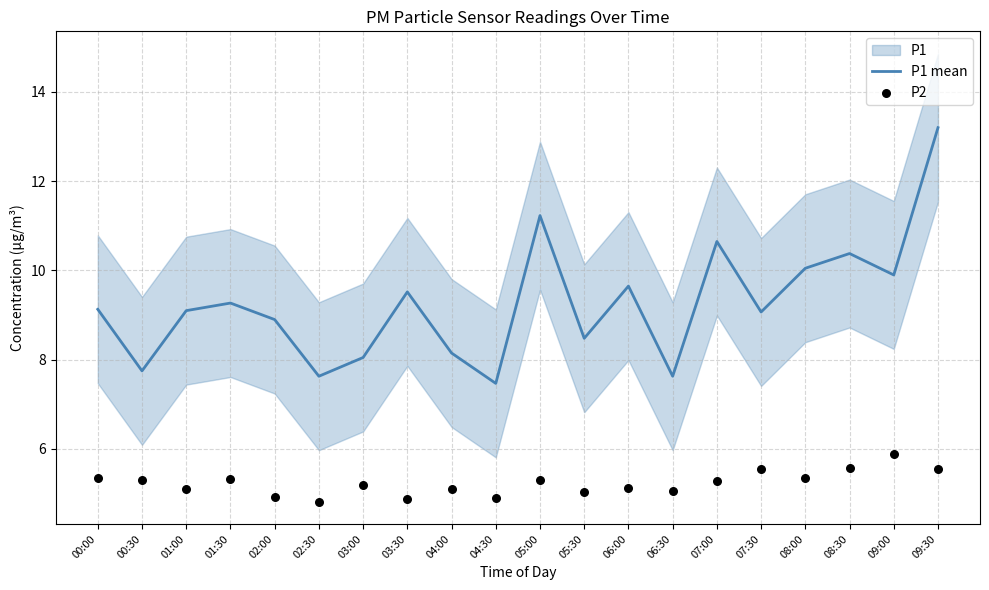

At how many categories does at least one series exceed 7?

20